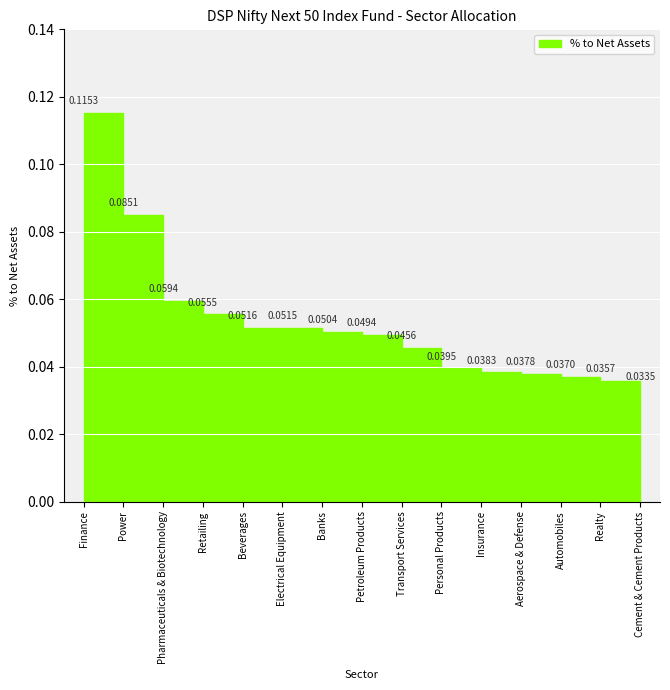

Reading left to right, list all the values displayed in this chart.

0.1	0.1	0.1	0.1	0.1	0.1	0.1	0.0	0.0	0.0	0.0	0.0	0.0	0.0	0.0